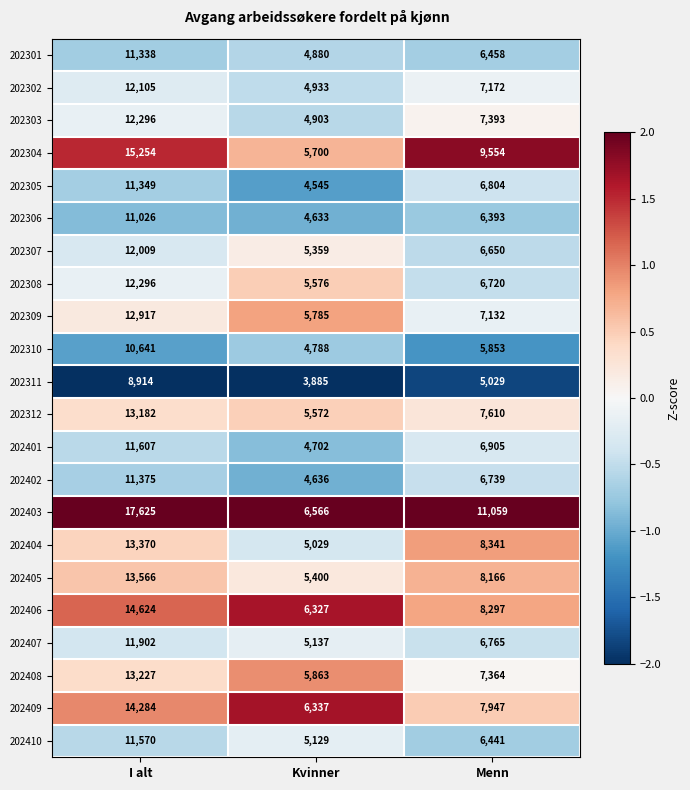

What is the total value across all series at Kvinner?

115685